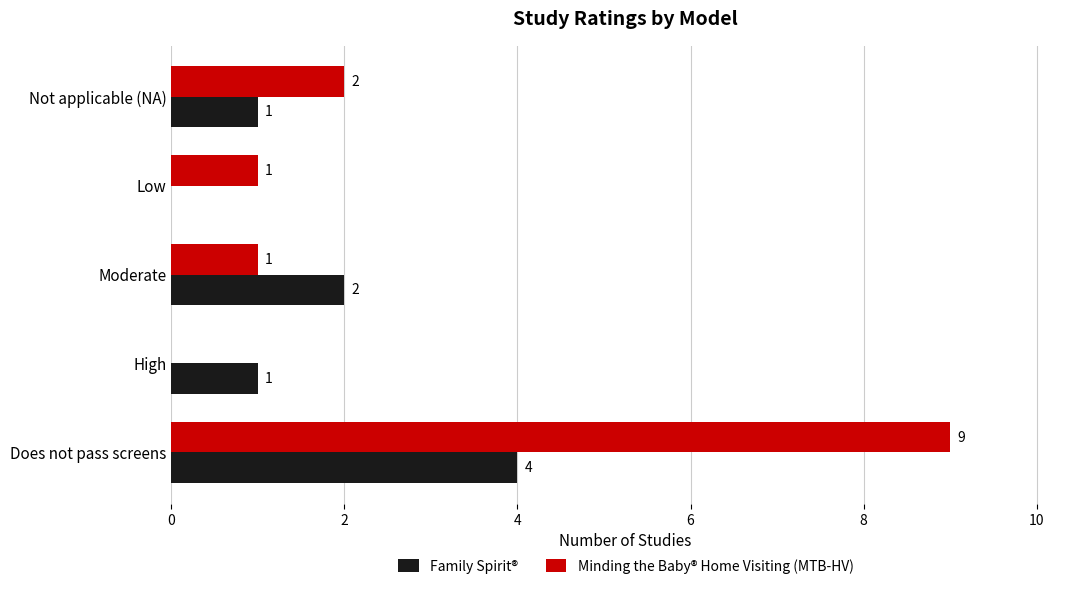

What is the maximum value for Family Spirit®?

4